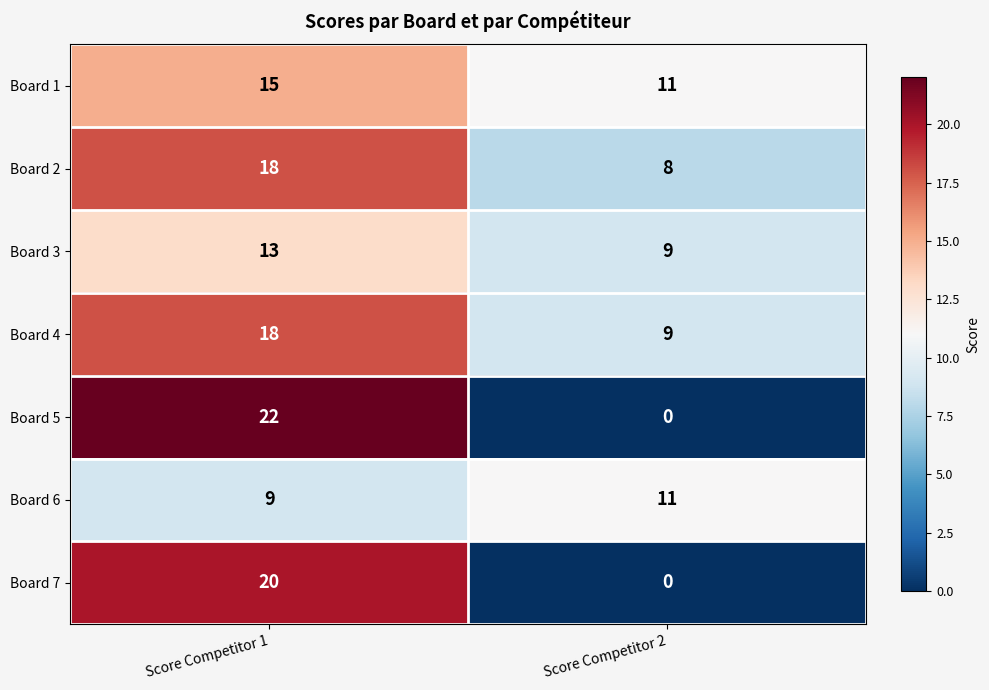

At which label does Board 1 reach its minimum?

Score Competitor 2